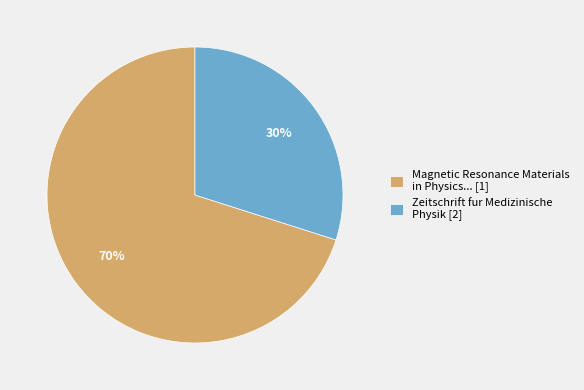

The Magnetic Resonance Materials in Physics... [1] slice represents 70% of the pie. True or false?

True